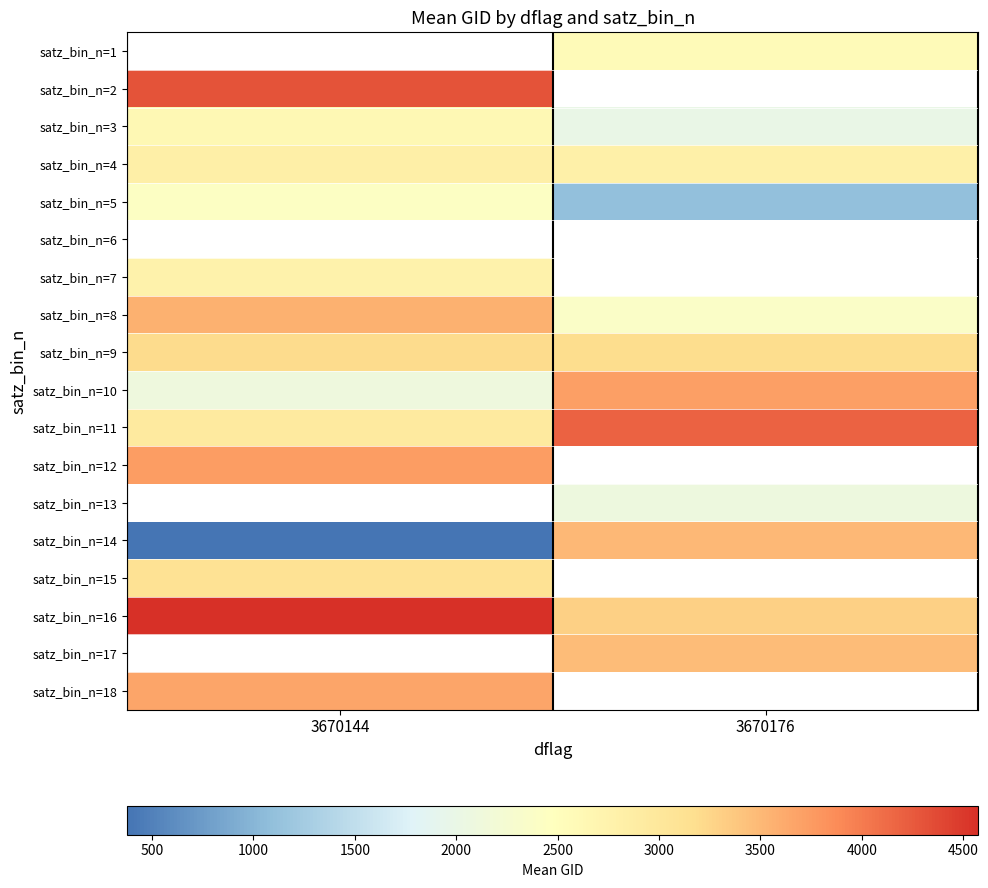

The value of satz_bin_n=12 at 3670144 is 2593.9. True or false?

False